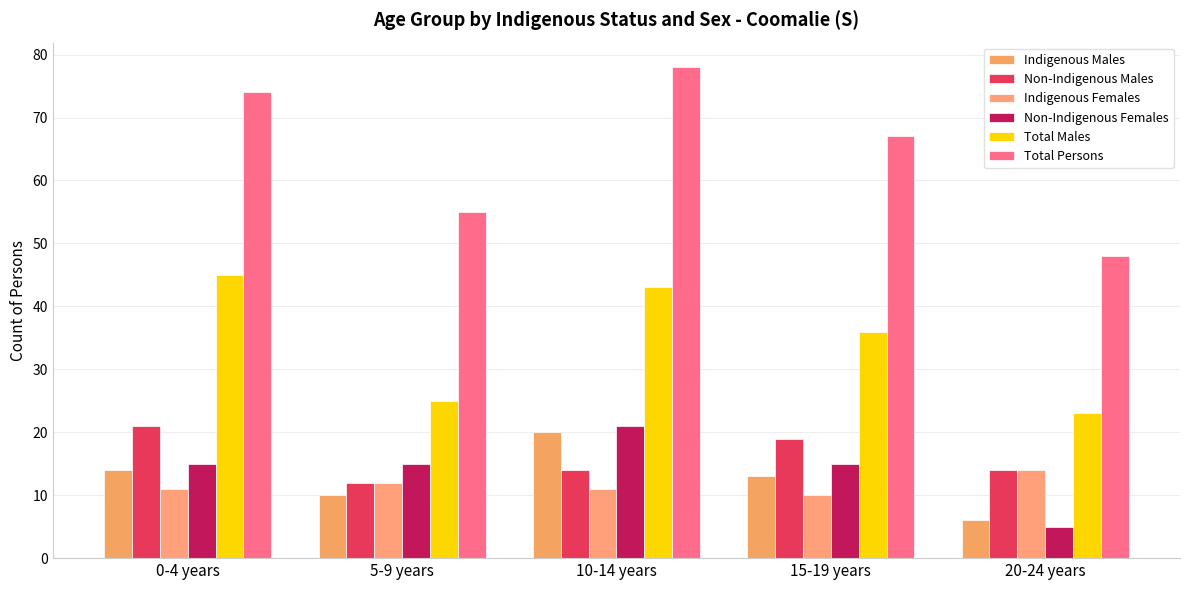

What is the label of the 5th bar from the left?

20-24 years